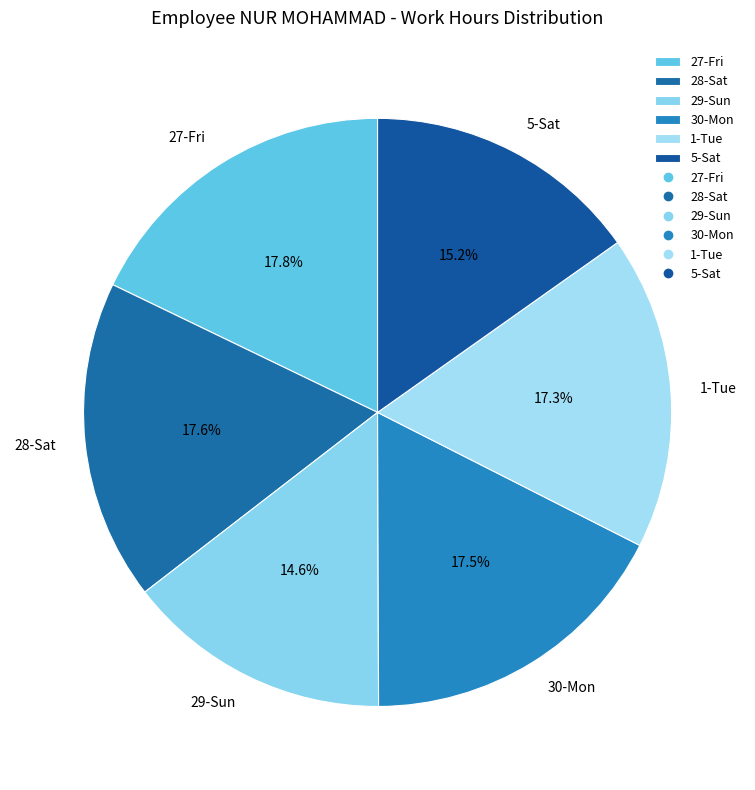

To the nearest percent, what is the combined percentage of 28-Sat and 27-Fri?

35%